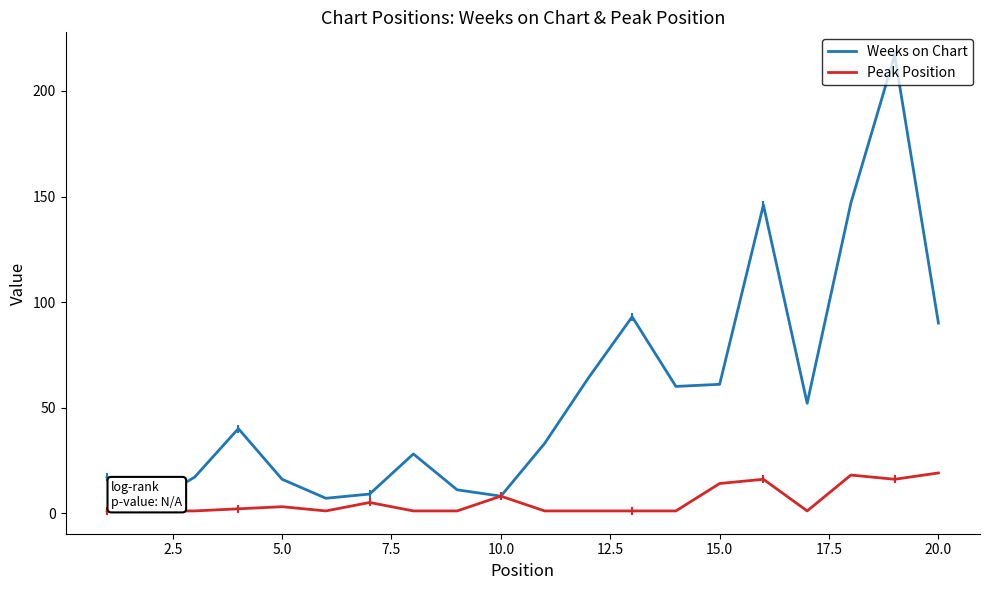

What is the average value of the Peak Position series?

6